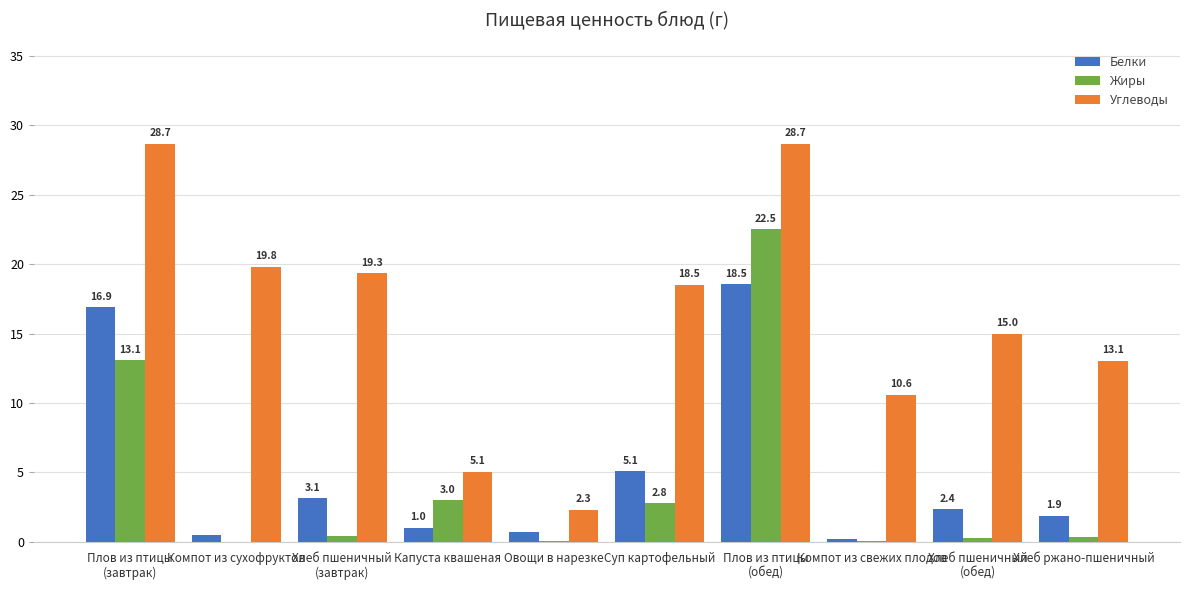

Where is Белки nearest to the value 9?

Суп картофельный